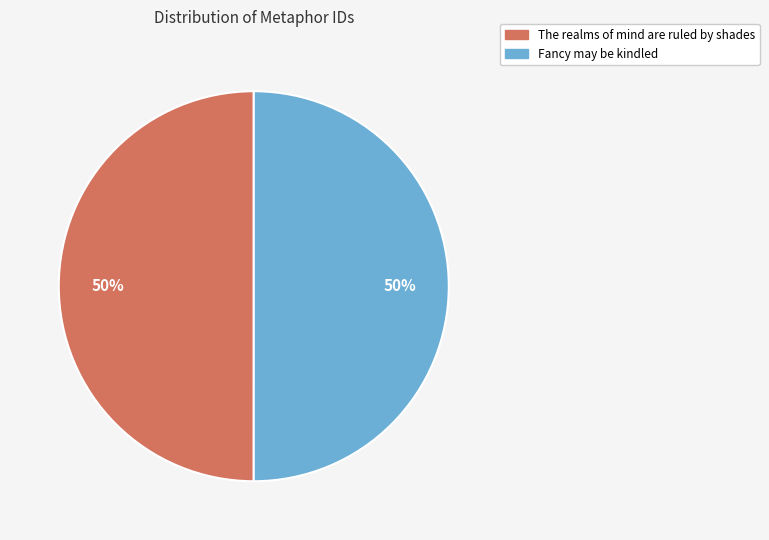

What is the ratio of the value at The realms of mind are ruled by shades to the value at Fancy may be kindled?

1.0